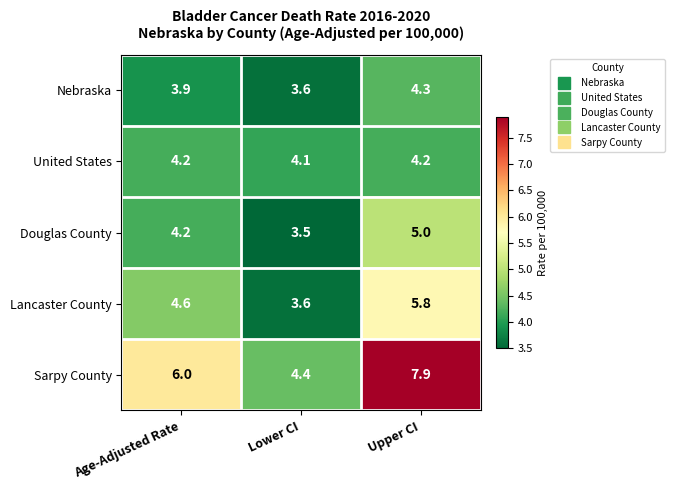

Which series changed the most between Lower CI and Upper CI?

Sarpy County